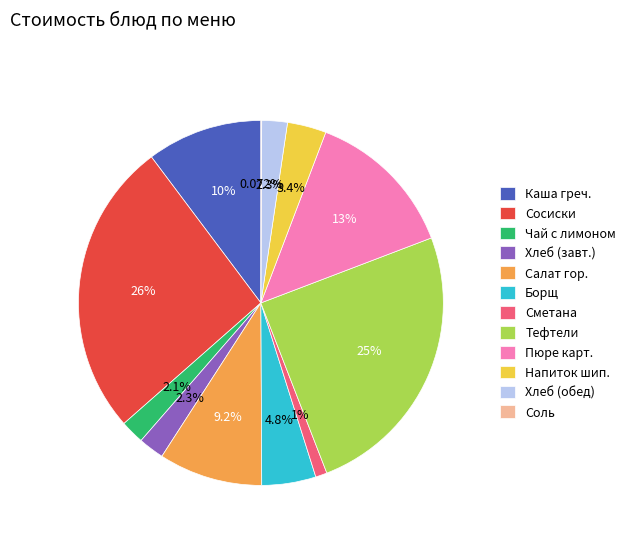

Which has a higher value, Чай с лимоном or Сметана?

Чай с лимоном